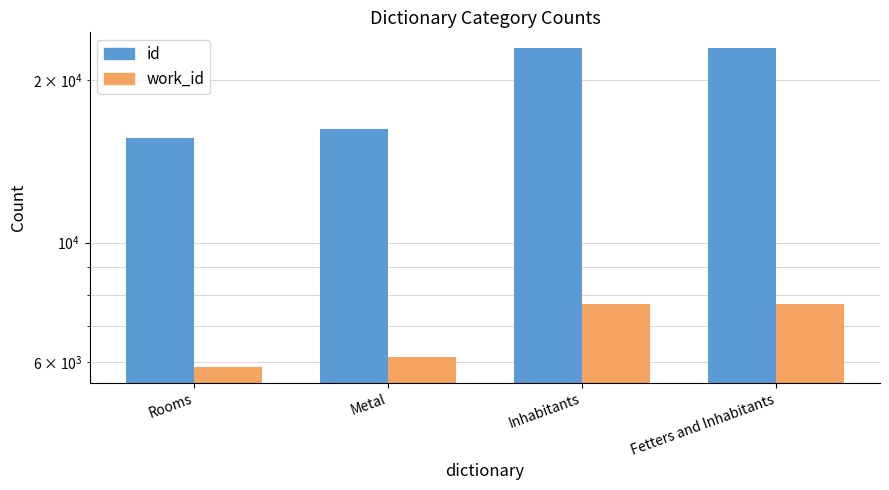

What is the smallest value displayed?

5887